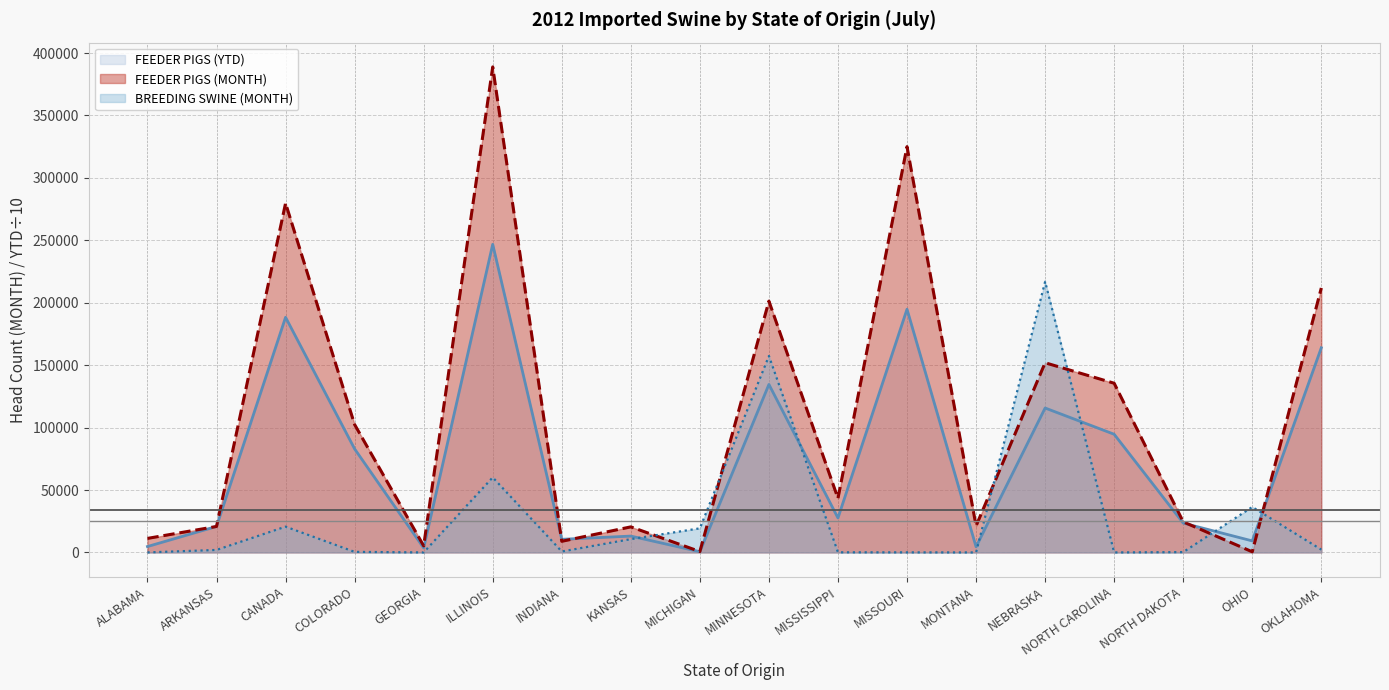

Reading right to left, what are all the values shown in this chart?

FEEDER PIGS (MONTH): 211818.0	500.0	24500.0	135516.0	151924.0	21200.0	325031.0	43350.0	201289.0	704.0	20473.0	8913.0	388903.0	5257.0	102434.0	279729.0	20796.0	11231.0
FEEDER PIGS (YTD): 163940.9	9231.5	23493.0	94649.8	115674.1	4484.8	194799.5	27612.6	134565.3	577.8	13090.4	10506.6	246794.8	3560.2	82919.4	188351.3	20810.5	4722.7
BREEDING SWINE (MONTH): 2250.0	36400.0	250.0	0.0	216850.0	0.0	50.0	100.0	157350.0	19300.0	10650.0	750.0	60100.0	0.0	450.0	20650.0	2000.0	0.0